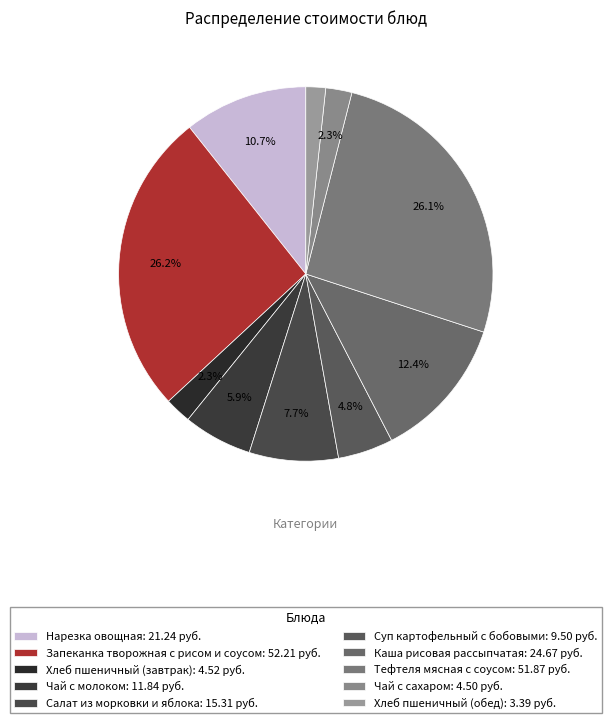

What is the total percentage of Чай с сахаром and Запеканка творожная с рисом и соусом?

28.5%